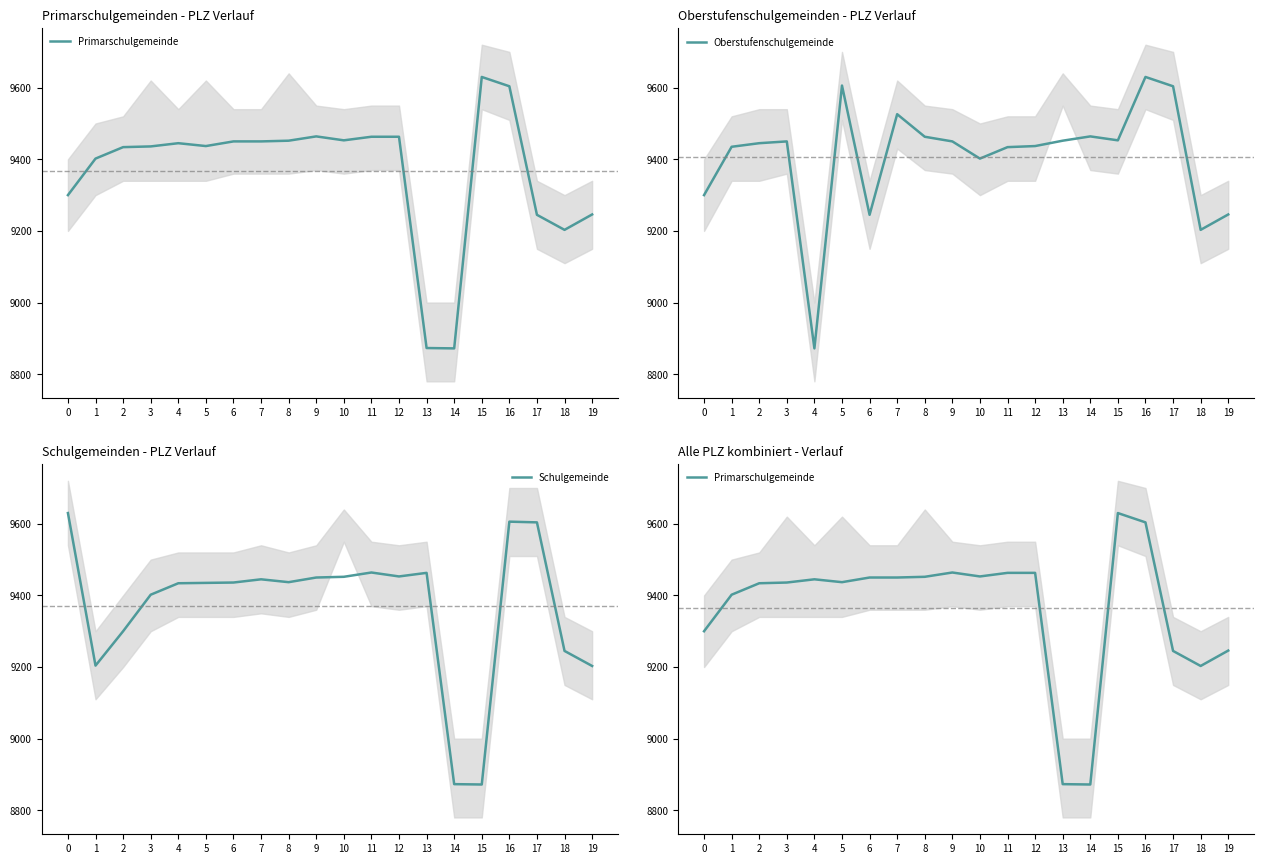

Read the Schulgemeinde value at 9.

9450